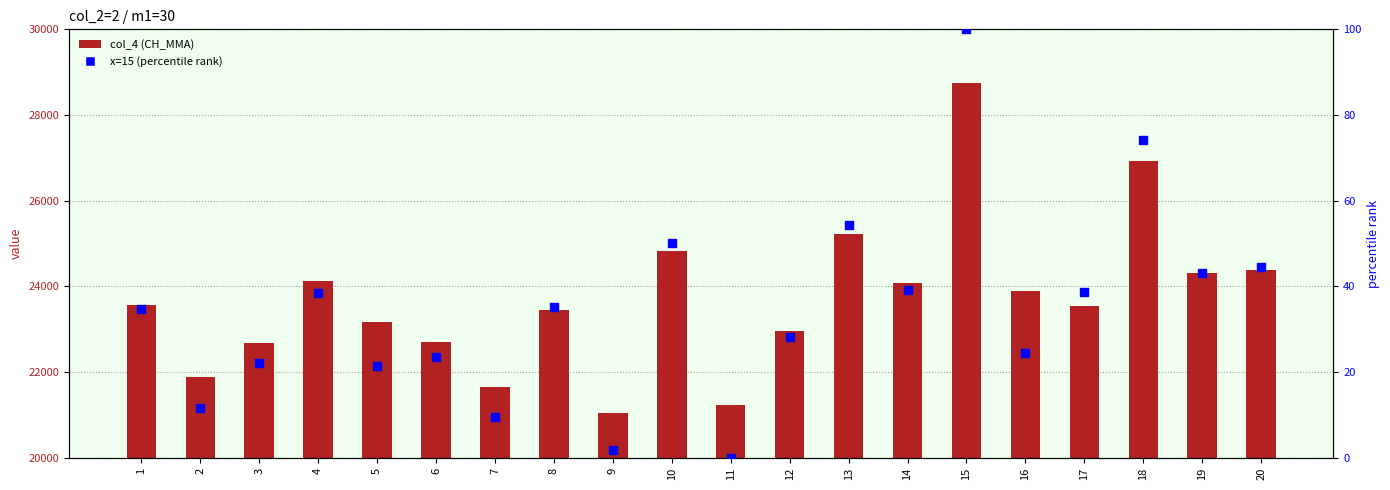

Is the value of x=15 (percentile) at 5 greater than the value of col_4 (CH_MMA) at 16?

No